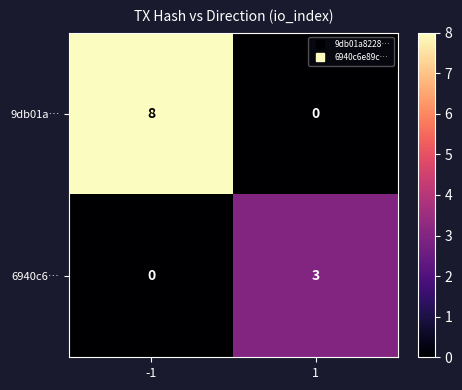

Reading left to right, what are all the values shown in this chart?

9db01a…: 8	0
6940c6…: 0	3